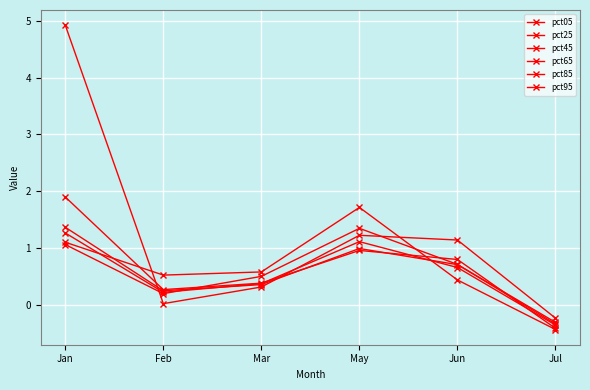

At which label is pct25 closest to 0?

Feb